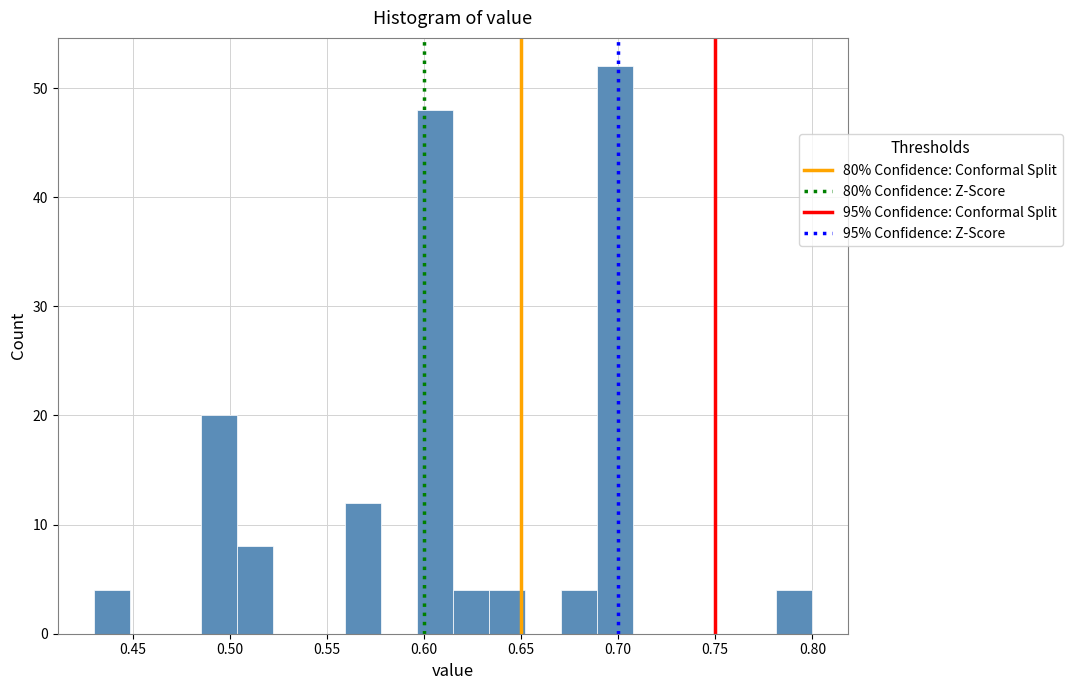

Around what value on the x-axis is the tallest bar? Give the approximate position of its centre, as read against the axis.

0.700